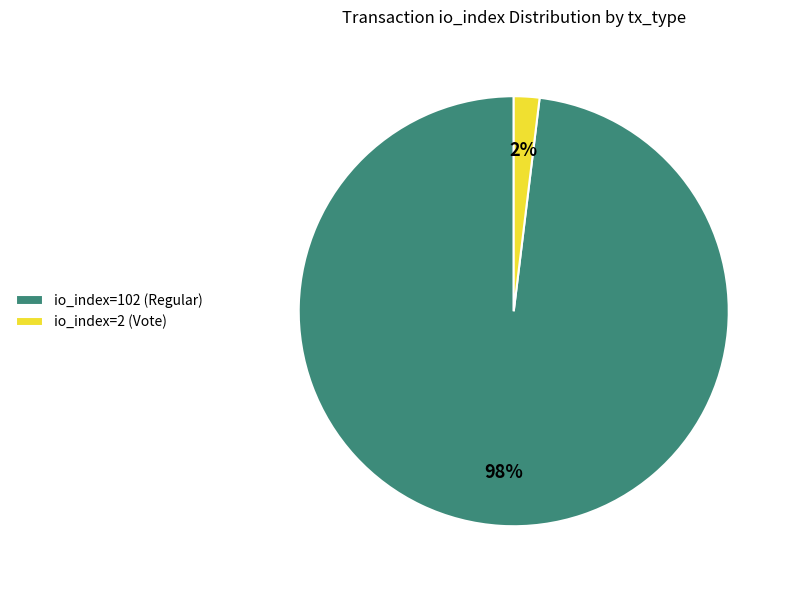

To the nearest percent, what is the combined percentage of io_index=2 (Vote) and io_index=102 (Regular)?

100%